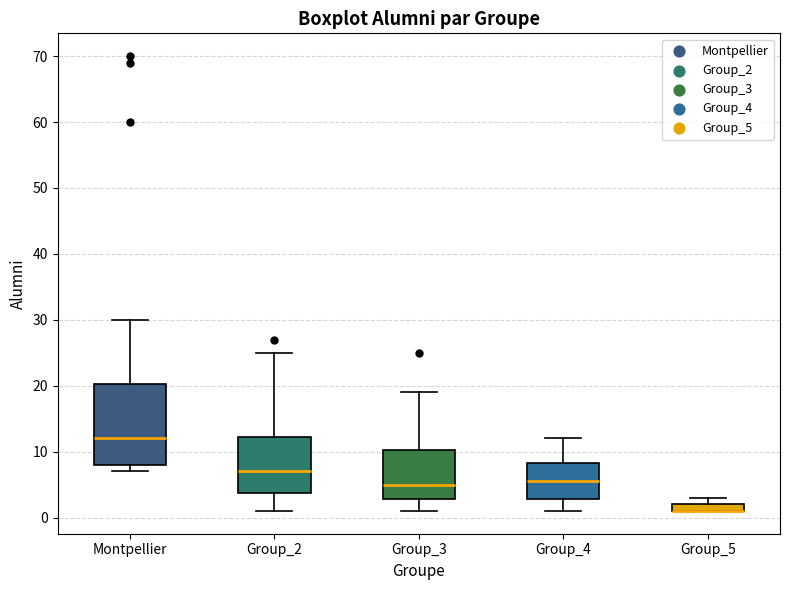

Where does the median line of the box for Group_3 sit on the y-axis? The values are not printed on the chart, so give them approximately, as read against the axis.

5